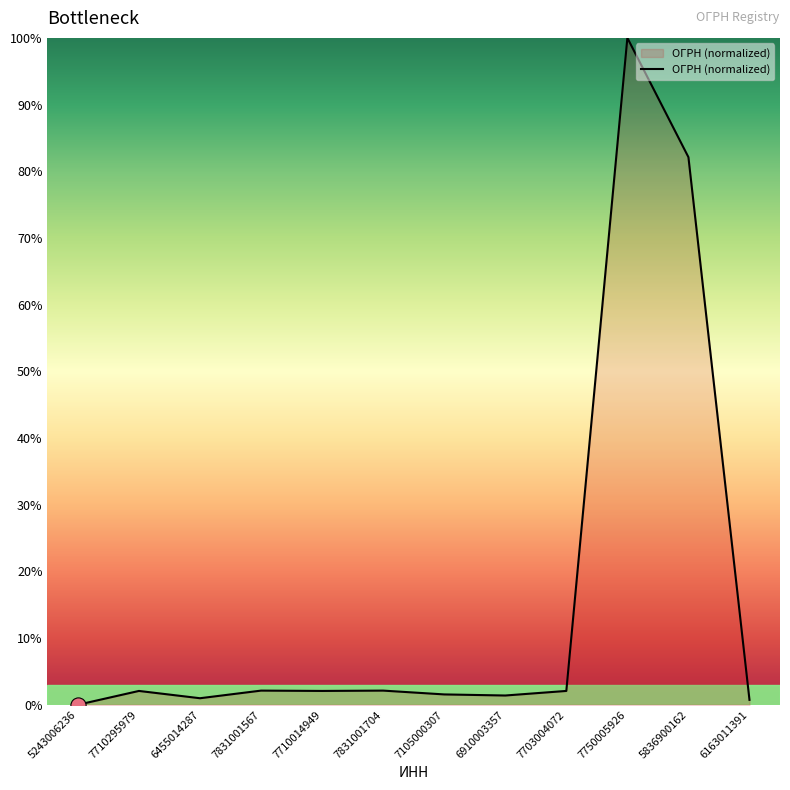

What is the change in value from 7710295979 to 7105000307?

-0.5